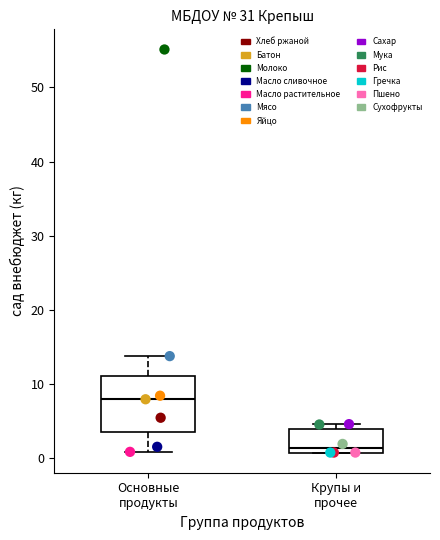

What are all the series names shown in the legend?

Хлеб ржаной, Батон, Молоко, Масло сливочное, Масло растительное, Мясо, Яйцо, Сахар, Мука, Рис, Гречка, Пшено, Сухофрукты